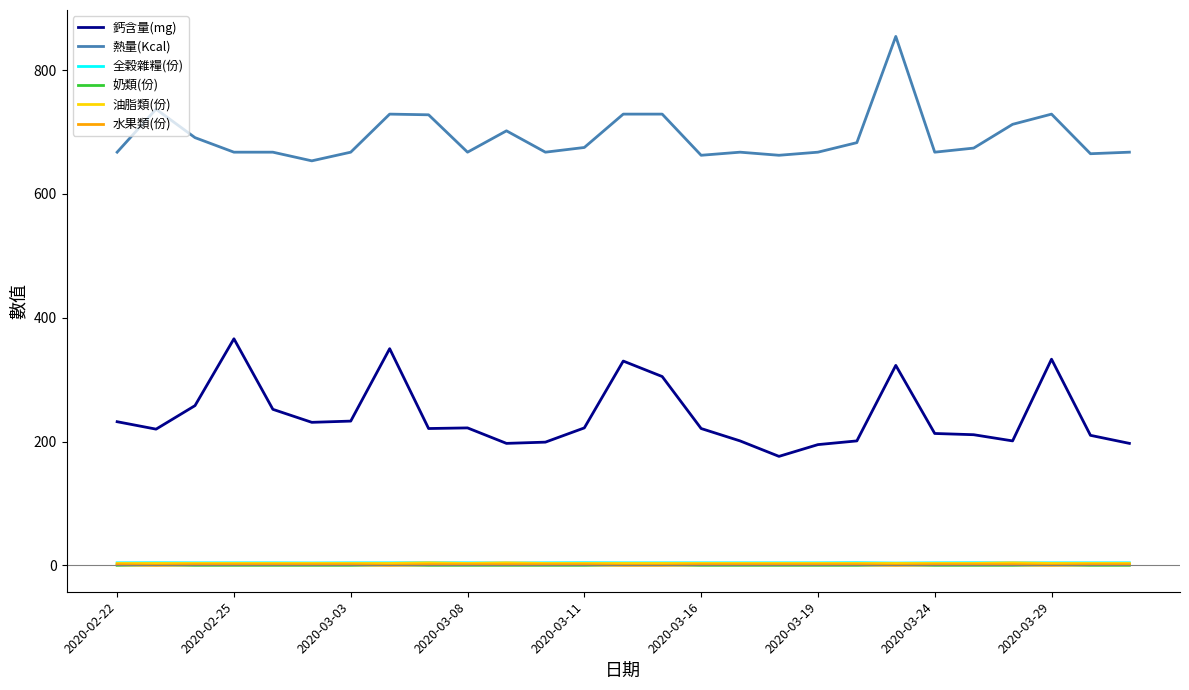

What is the maximum value shown in the chart?

854.5